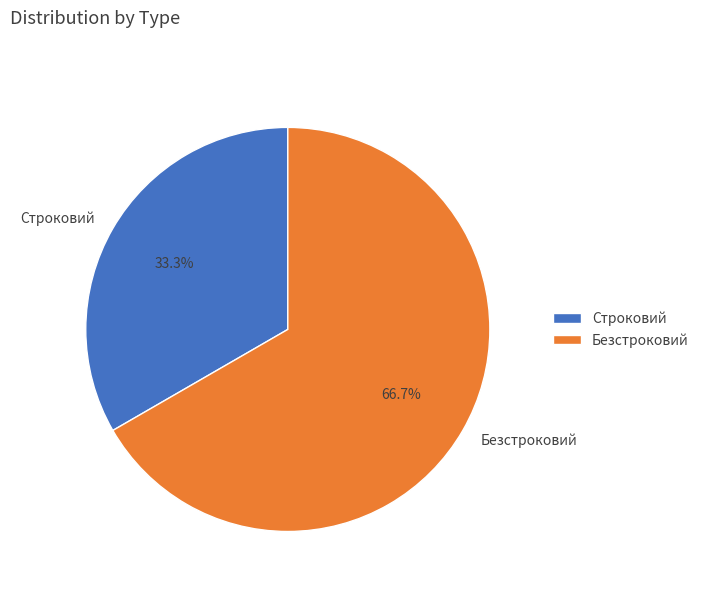

What percentage is the Строковий slice, to the nearest percent?

33%